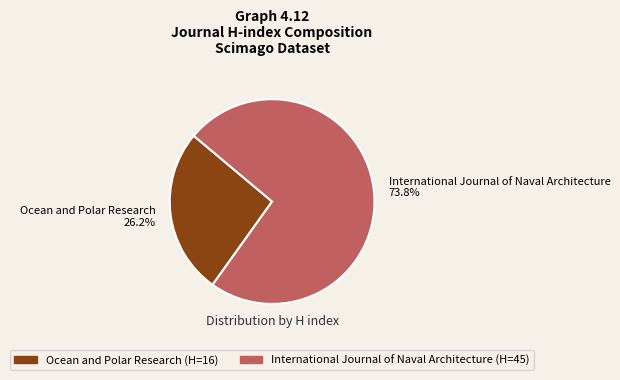

Is it true that International Journal of Naval Architecture is 87% of the pie?

False